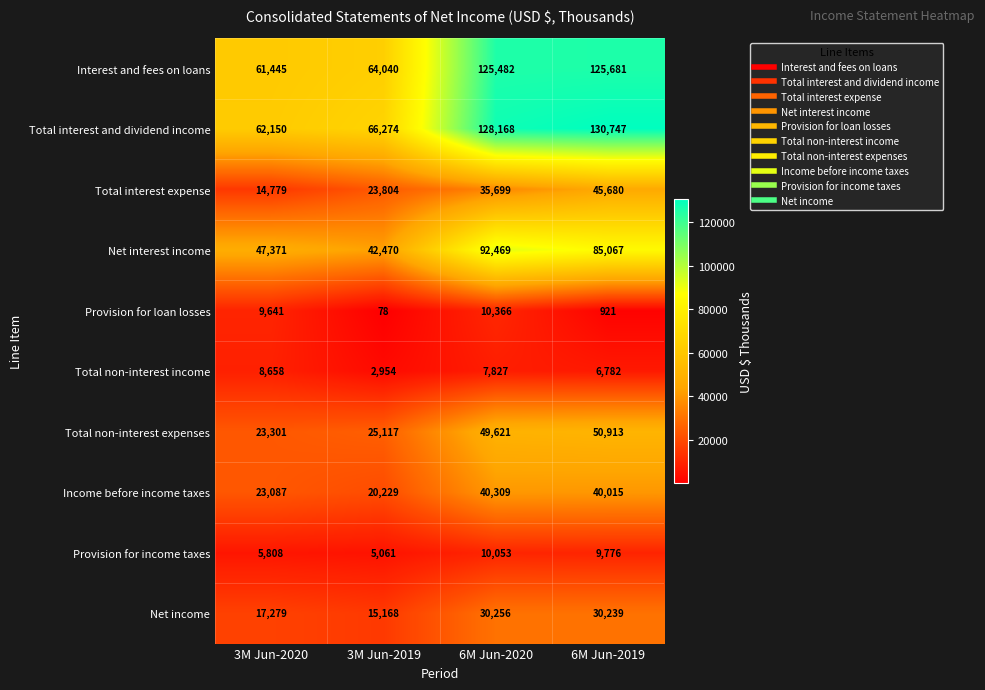

Between 3M Jun-2020 and 3M Jun-2019, which series saw the biggest shift?

Provision for loan losses